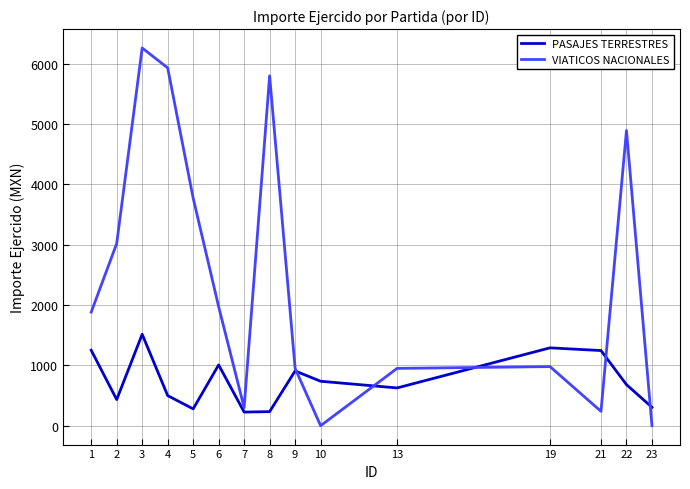

Which series has the largest total across all categories?

VIATICOS NACIONALES